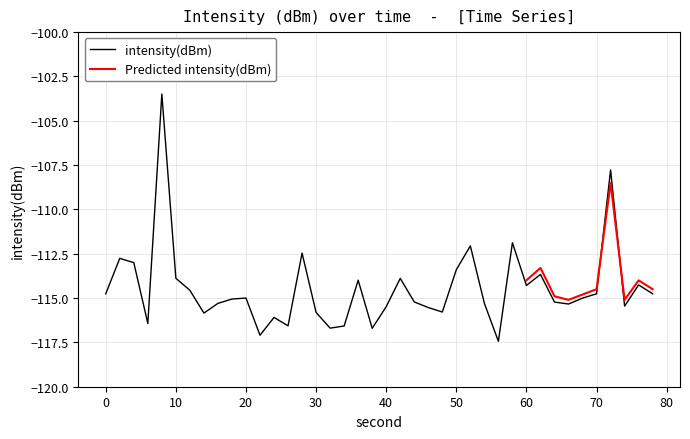

What is the lowest value of the intensity(dBm) series?

-117.4